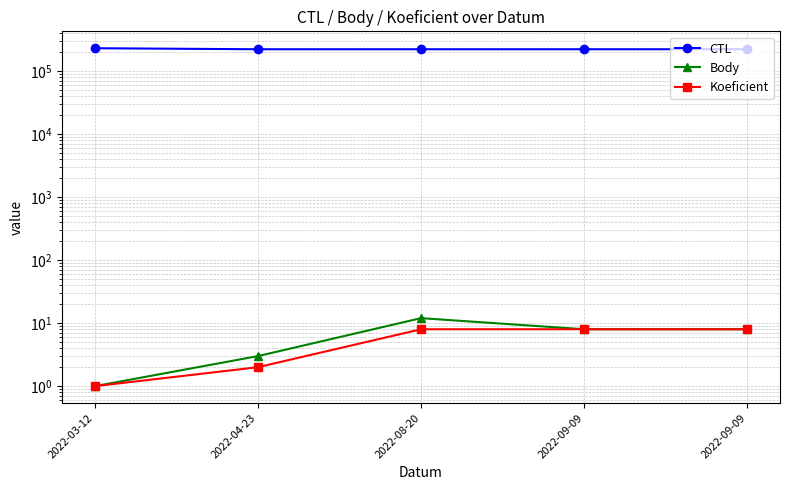

Is it true that Body equals 12 at 2022-08-20?

True